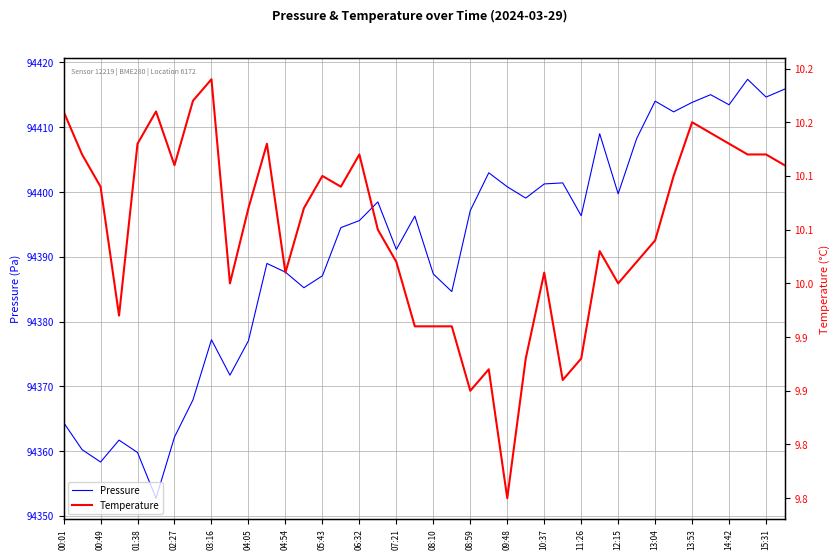

The Pressure series shows 47726.4 at 07:21. True or false?

False